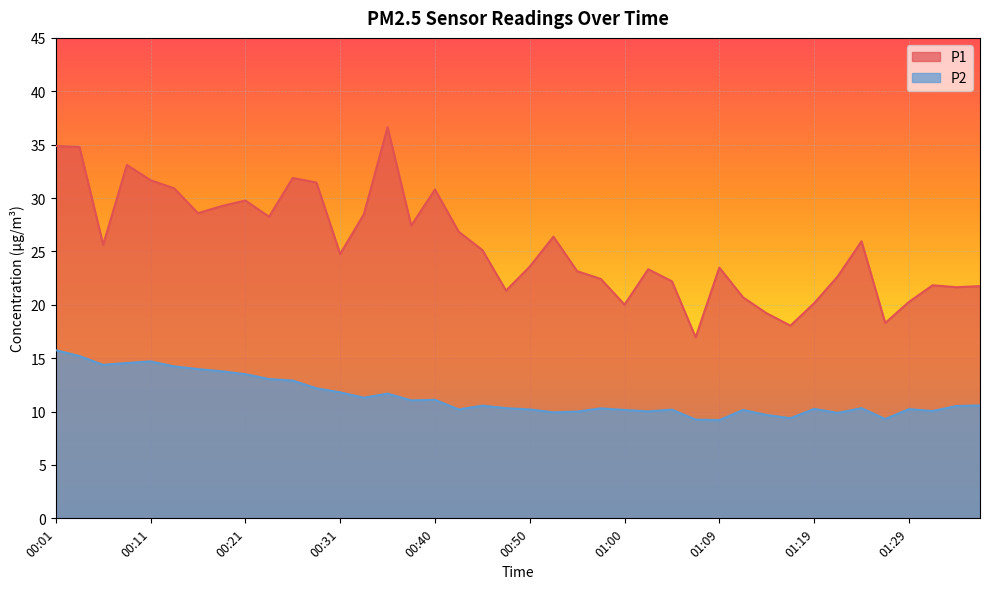

True or false: P1 and P2 cross at least once.

False